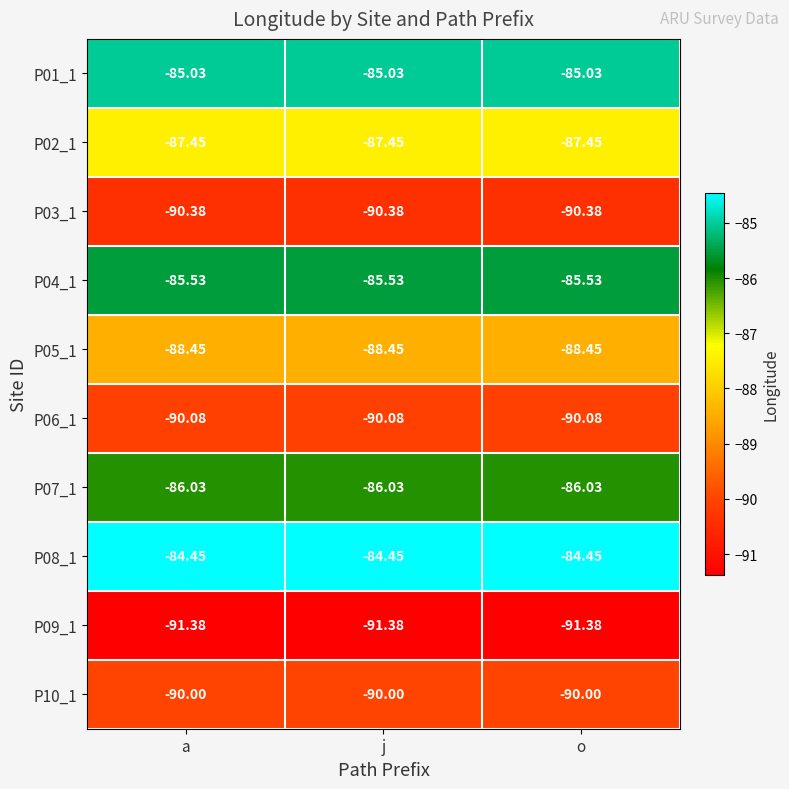

Is the value of P09_1 at o greater than the value of P05_1 at a?

No